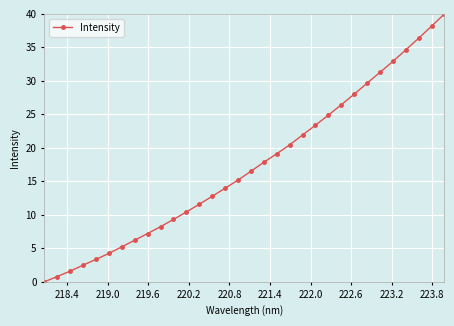

What is the greatest value displayed?

40.0